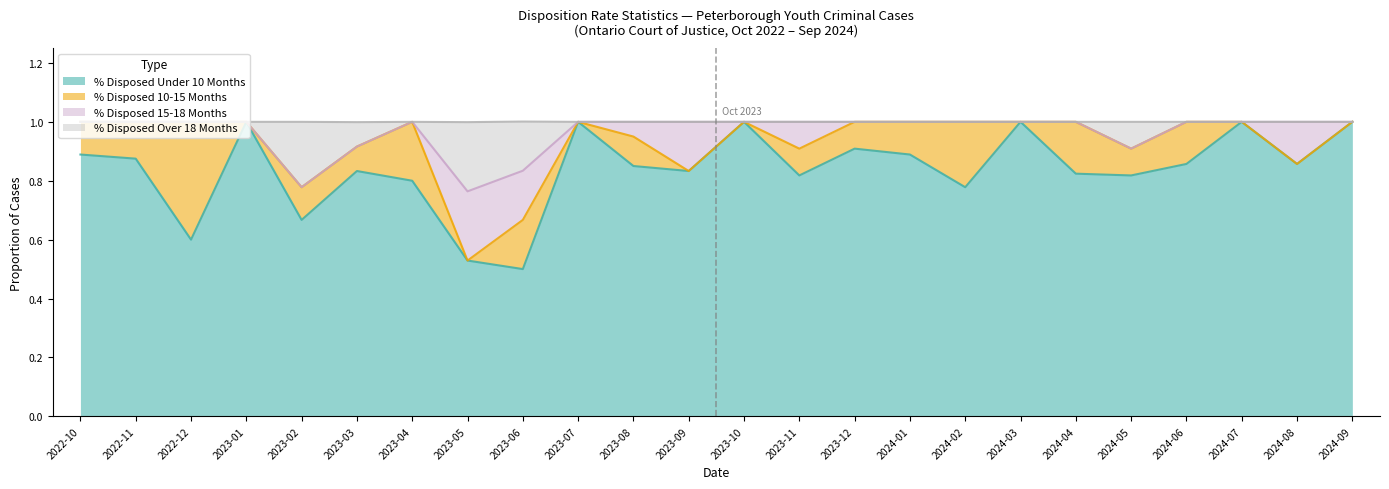

What is the total value across all series at 2024-03?

1.0